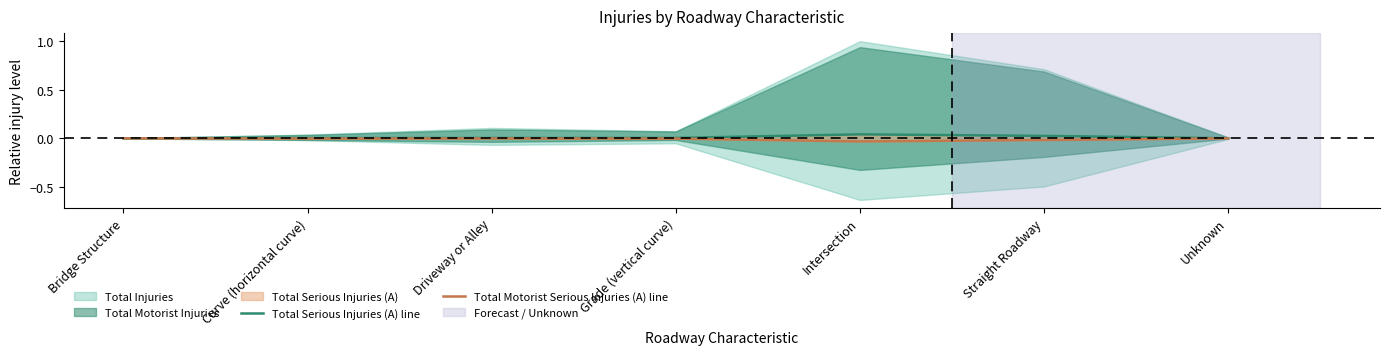

Is it true that Total Serious Injuries (A) line equals 0.0 at Straight Roadway?

False